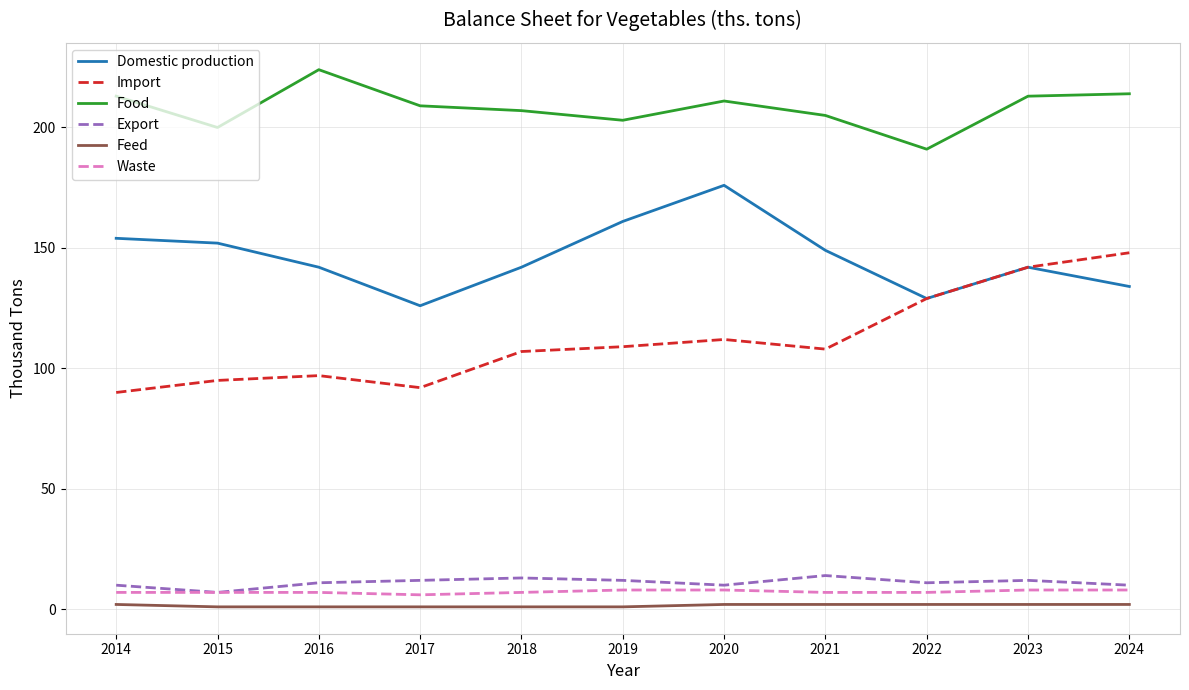

Reading left to right, extract all data points from this chart.

Domestic production: 2014=154	2015=152	2016=142	2017=126	2018=142	2019=161	2020=176	2021=149	2022=129	2023=142	2024=134
Import: 2014=90	2015=95	2016=97	2017=92	2018=107	2019=109	2020=112	2021=108	2022=129	2023=142	2024=148
Food: 2014=213	2015=200	2016=224	2017=209	2018=207	2019=203	2020=211	2021=205	2022=191	2023=213	2024=214
Export: 2014=10	2015=7	2016=11	2017=12	2018=13	2019=12	2020=10	2021=14	2022=11	2023=12	2024=10
Feed: 2014=2	2015=1	2016=1	2017=1	2018=1	2019=1	2020=2	2021=2	2022=2	2023=2	2024=2
Waste: 2014=7	2015=7	2016=7	2017=6	2018=7	2019=8	2020=8	2021=7	2022=7	2023=8	2024=8